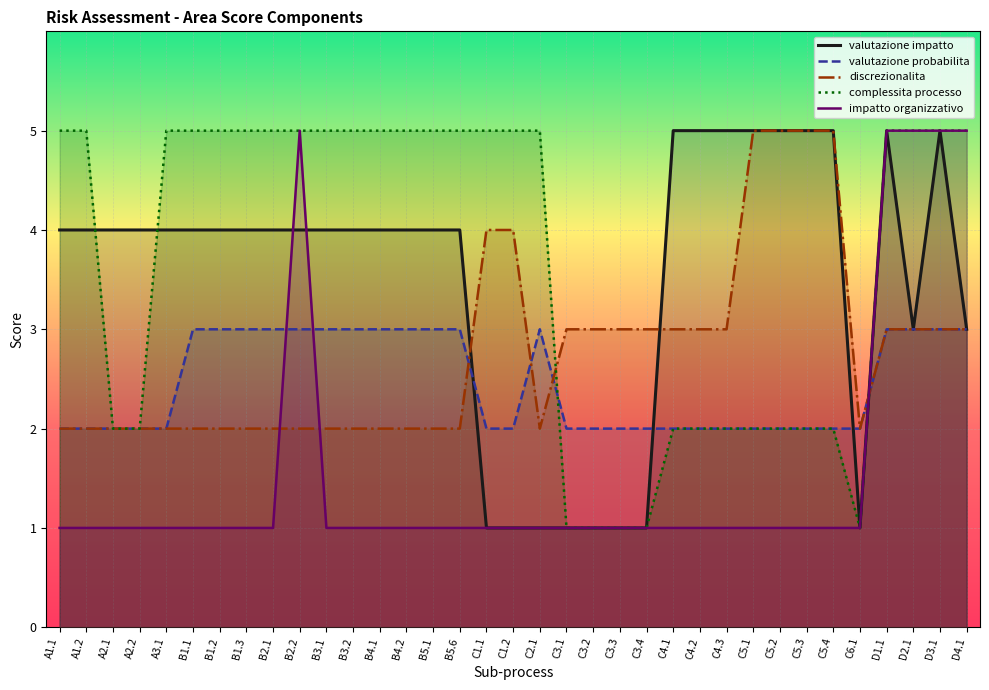

What position from the right is B1.3?

28